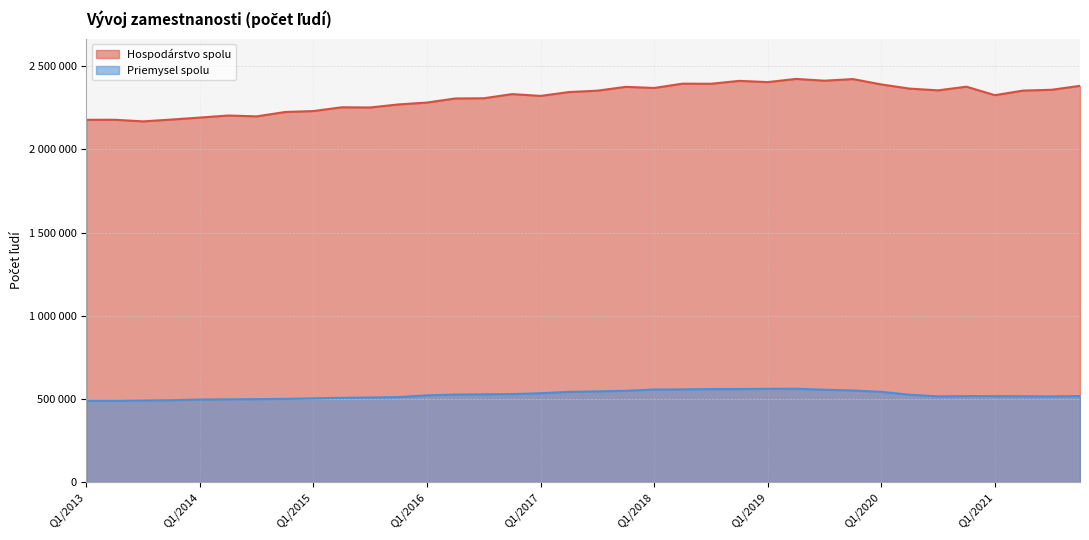

Rank the categories by Hospodárstvo spolu value from lowest to highest.

Q3/2013, Q1/2013, Q2/2013, Q4/2013, Q1/2014, Q3/2014, Q2/2014, Q4/2014, Q1/2015, Q3/2015, Q2/2015, Q4/2015, Q1/2016, Q2/2016, Q3/2016, Q1/2017, Q1/2021, Q4/2016, Q2/2017, Q3/2017, Q2/2021, Q3/2020, Q3/2021, Q2/2020, Q1/2018, Q4/2017, Q4/2020, Q4/2021, Q1/2020, Q3/2018, Q2/2018, Q1/2019, Q4/2018, Q3/2019, Q4/2019, Q2/2019